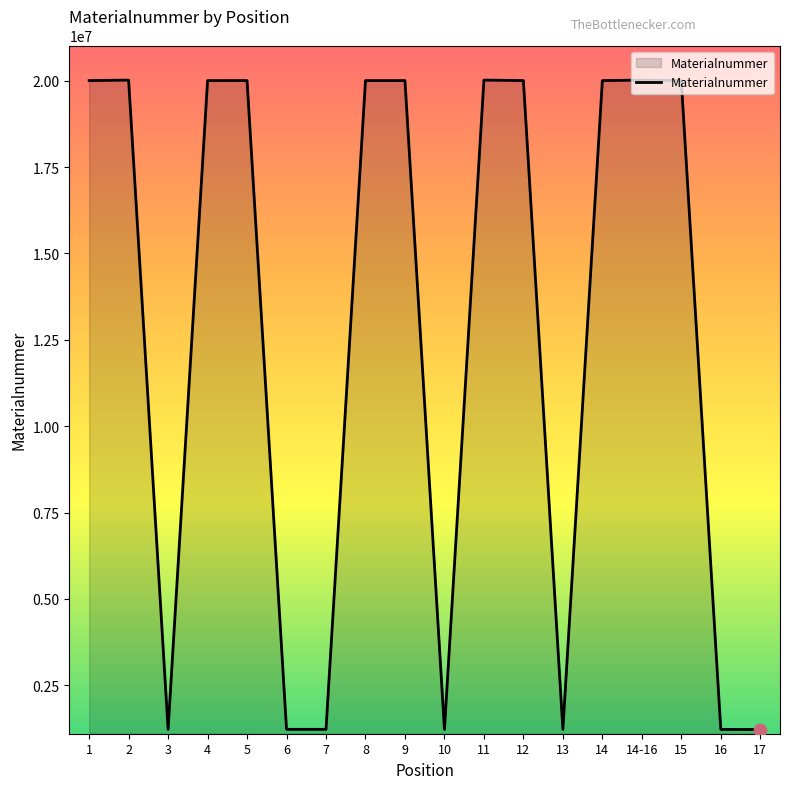

What is the change in value from 4 to 13?

-18779155